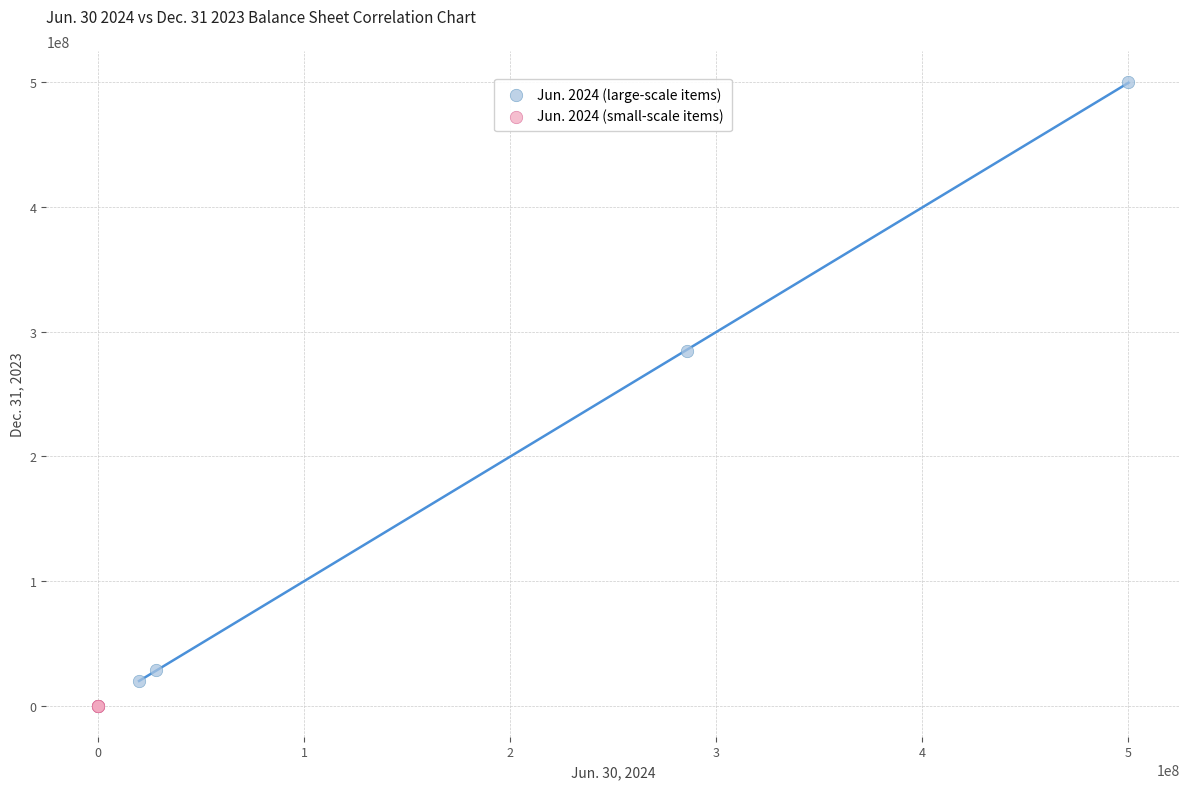

Which series reaches the maximum Y coordinate?

Jun. 2024 (large-scale items)